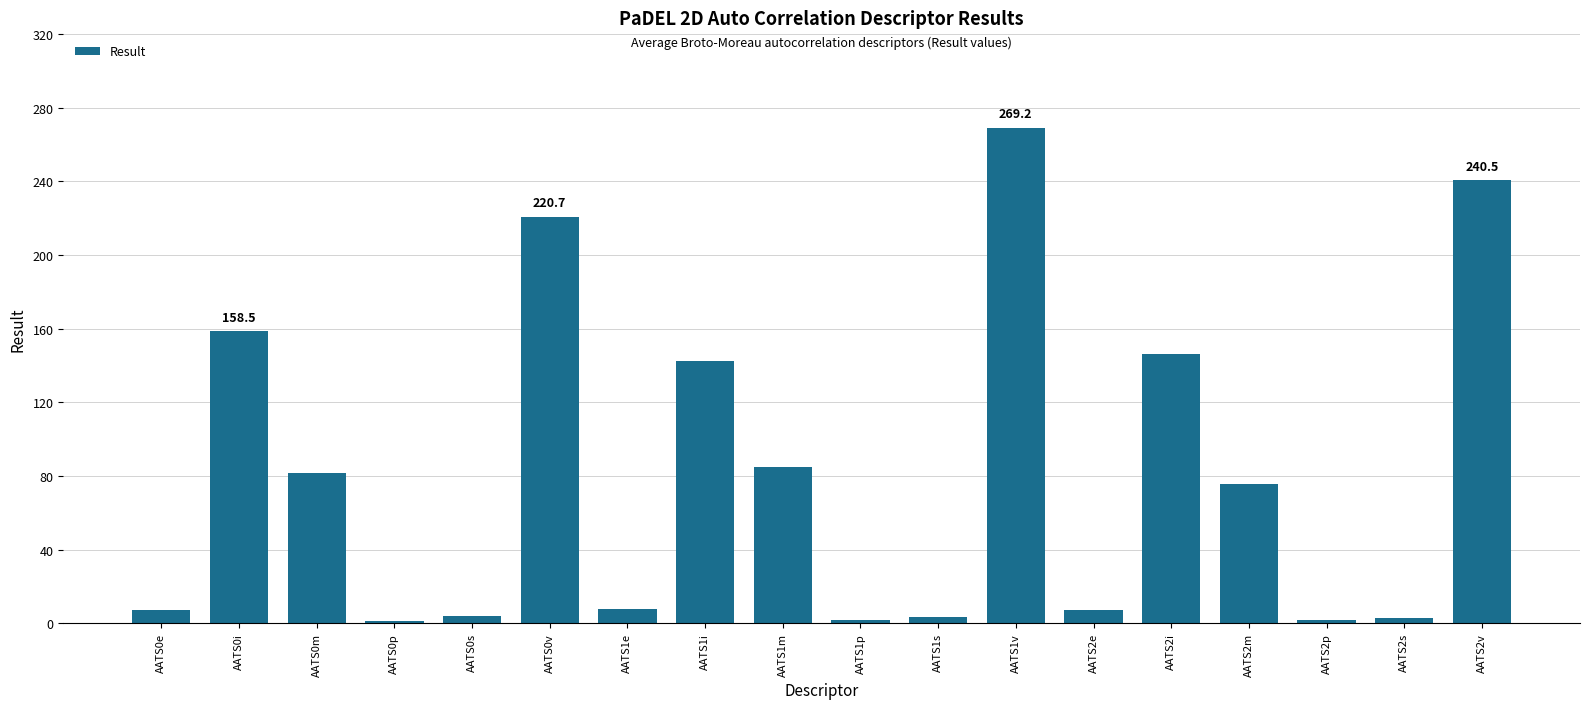

What position from the right is AATS0s?

14